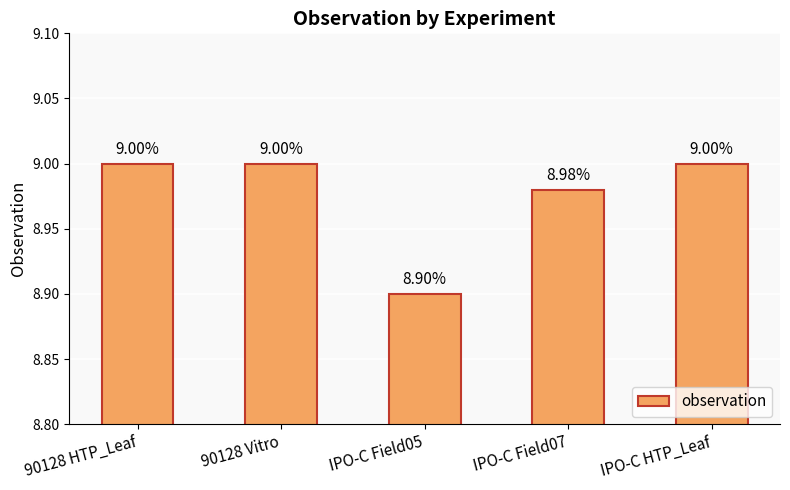

What is the label of the 1st bar from the right?

IPO-C HTP_Leaf